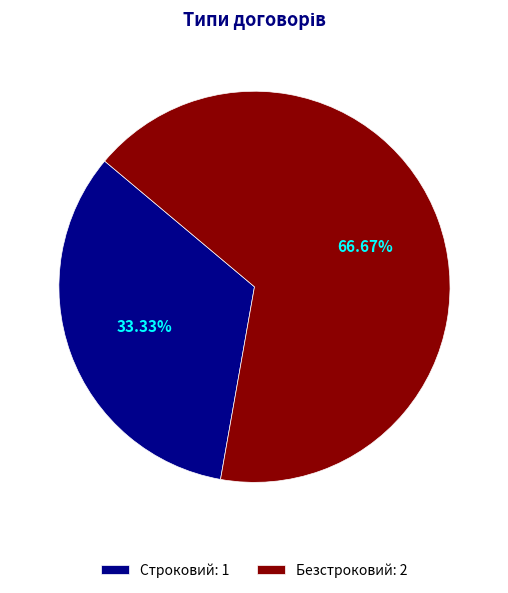

Between Строковий: 1 and Безстроковий: 2, which is larger?

Безстроковий: 2